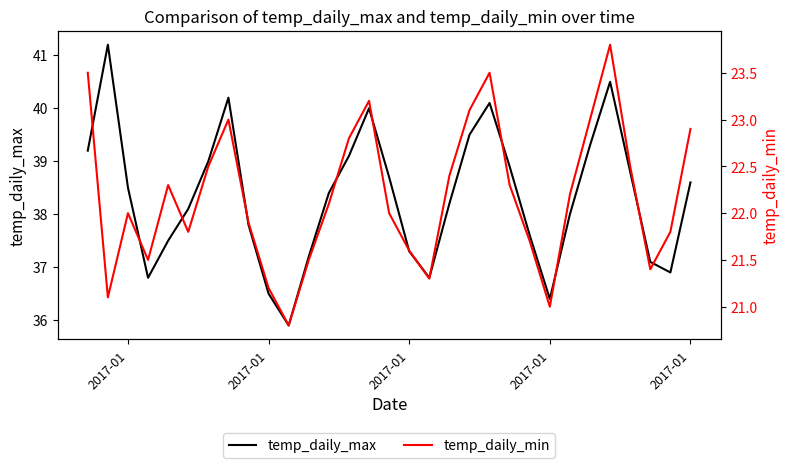

What is the maximum value shown in the chart?

41.2